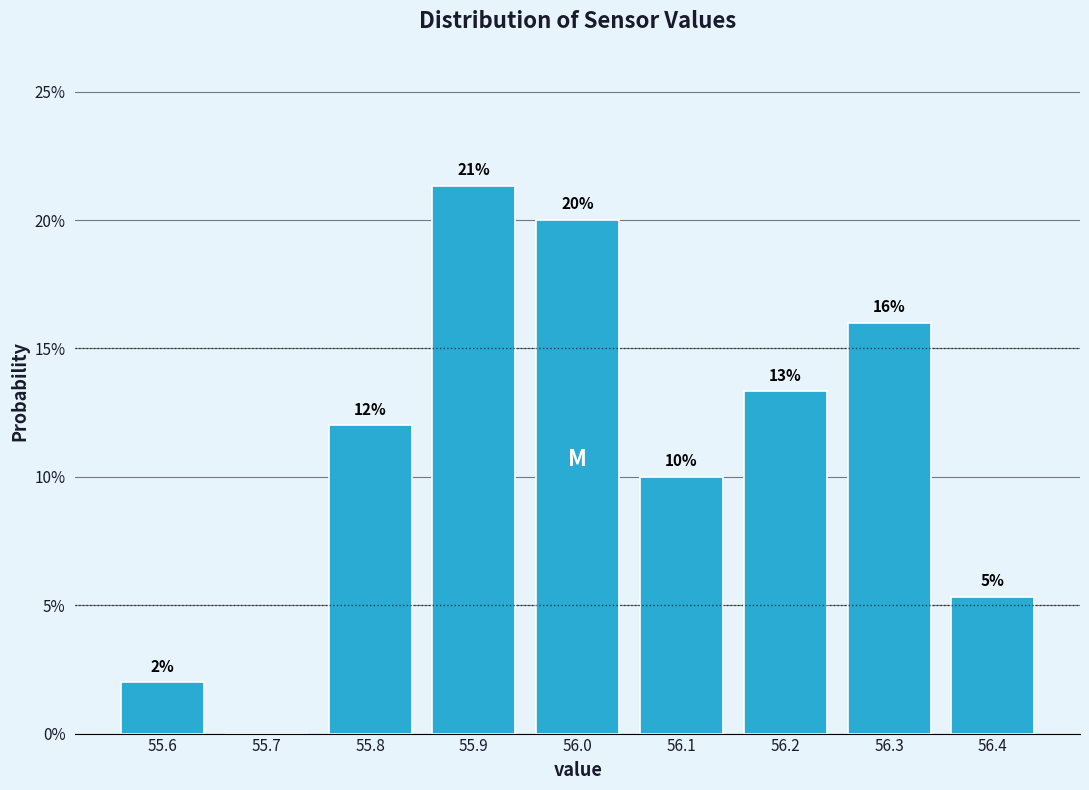

Which range on the x-axis has the tallest bar?

55.85 to 55.95